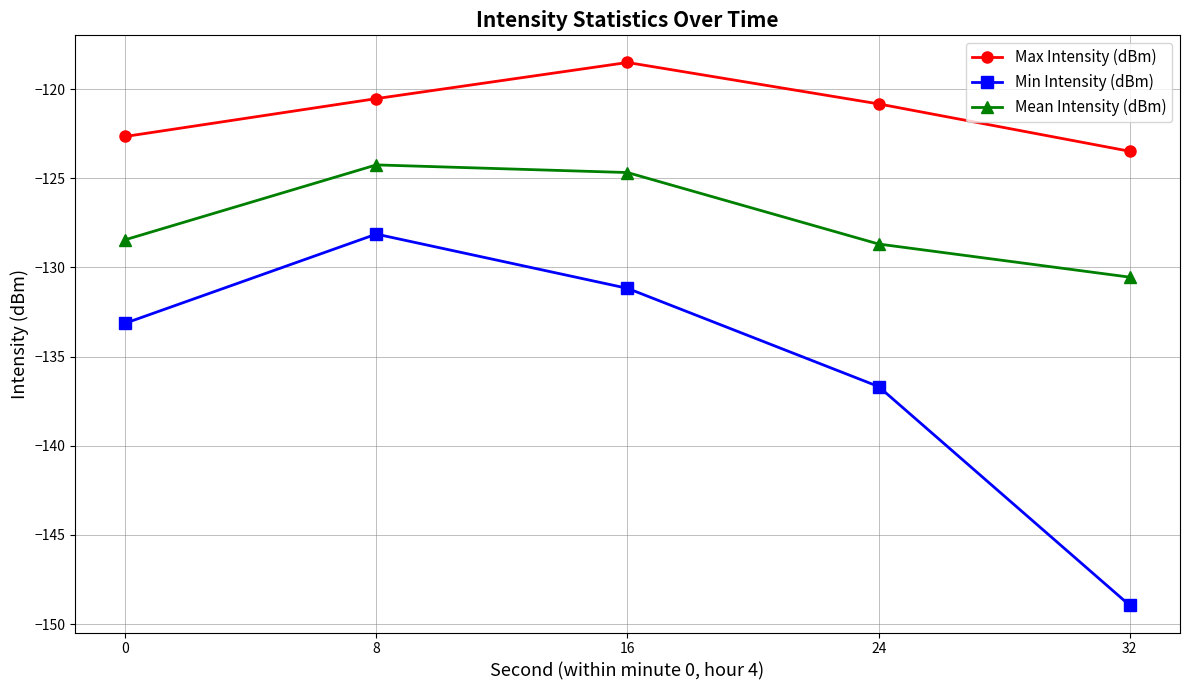

Between 0 and 32, which series saw the biggest shift?

Min Intensity (dBm)